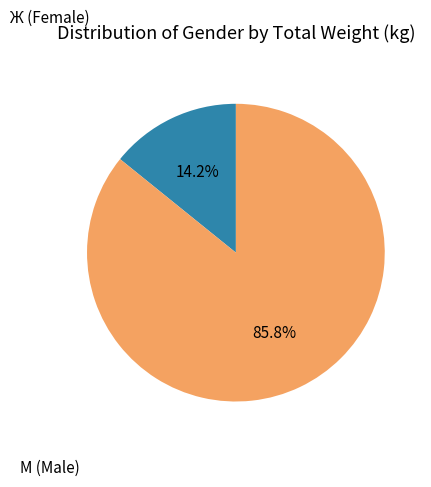

Does any single category account for the majority?

Yes